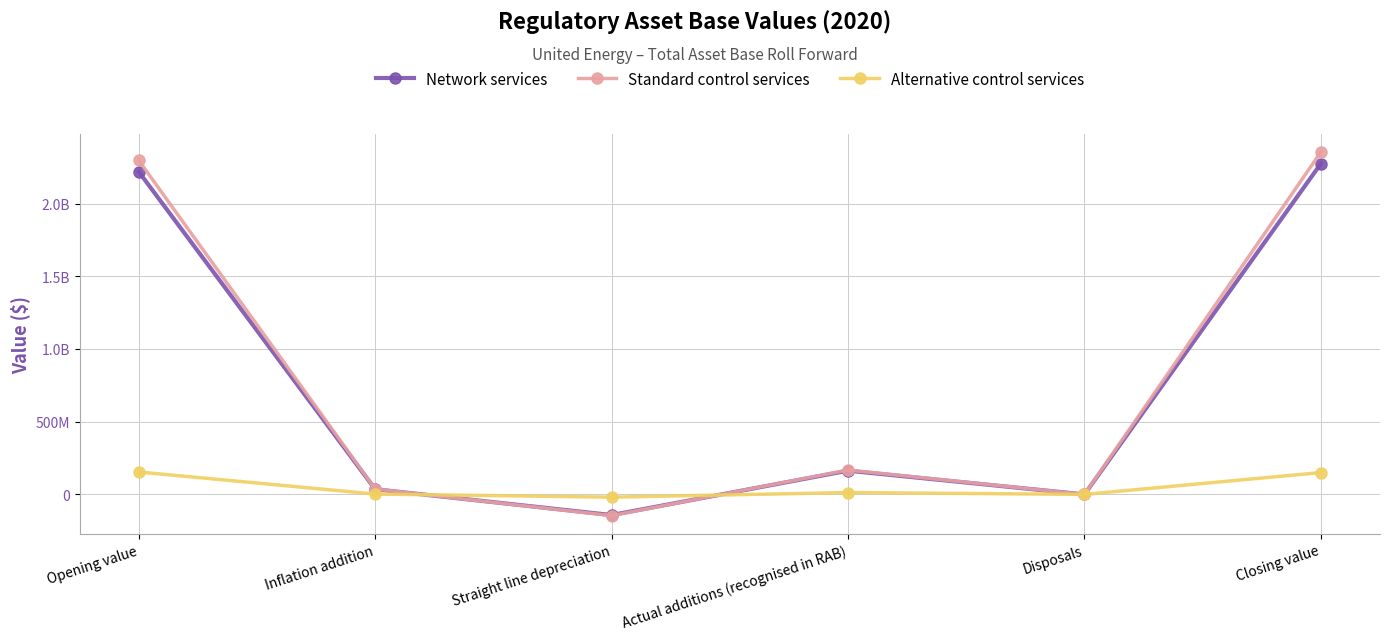

How many categories are shown in the chart?

6